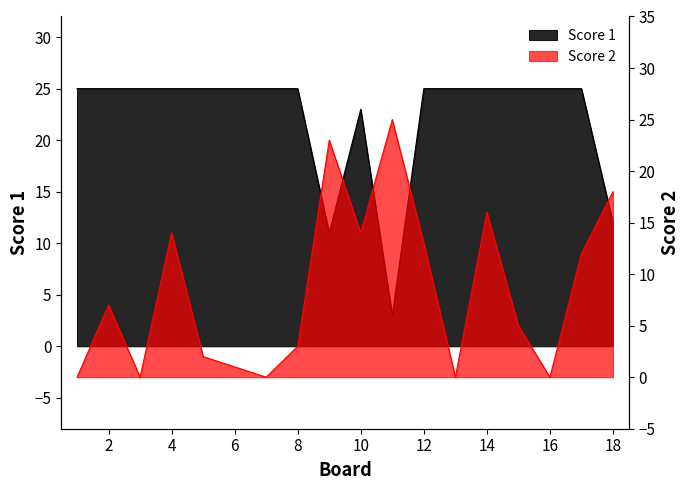

After their last crossing, which series has the higher values: Score 1 or Score 2?

Score 2